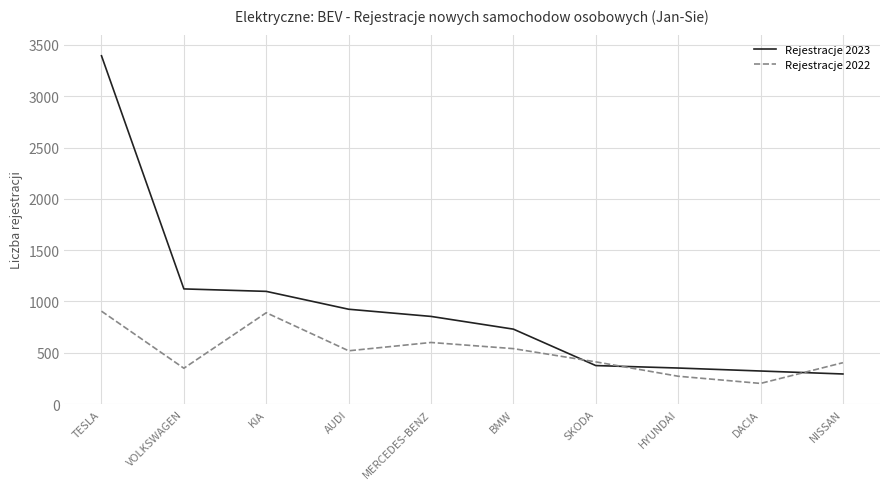

Which series changed the most between TESLA and HYUNDAI?

Rejestracje 2023